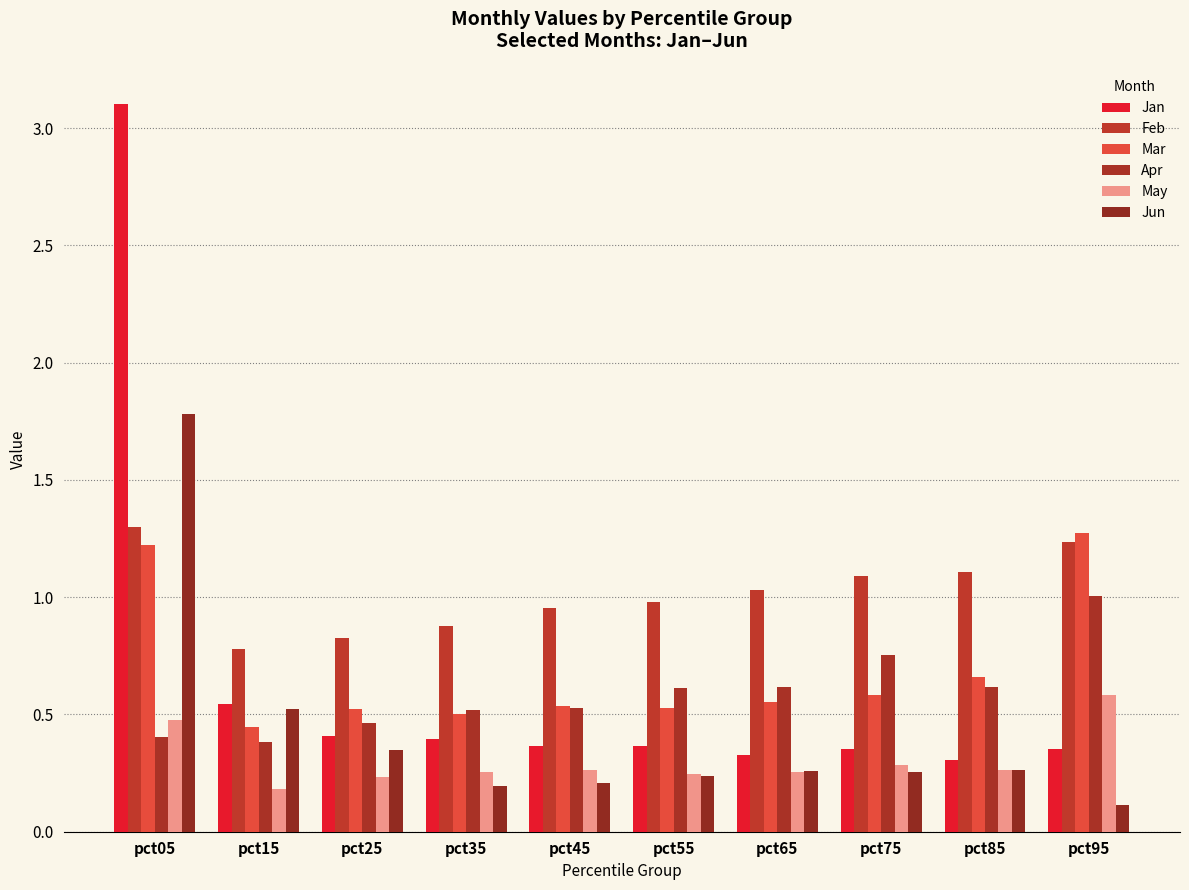

How many data points does each series have?

10